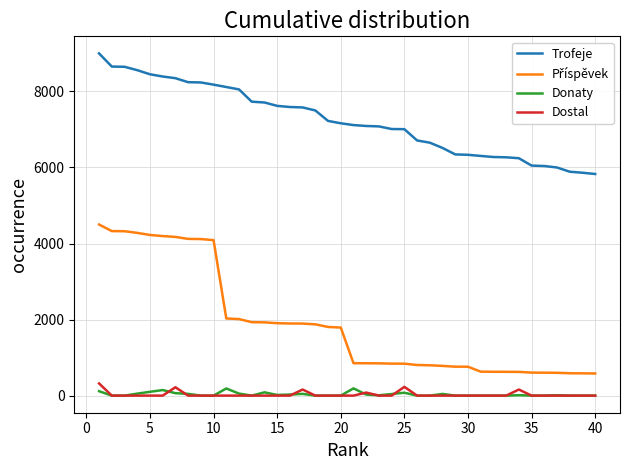

Which series has the largest total across all categories?

Trofeje